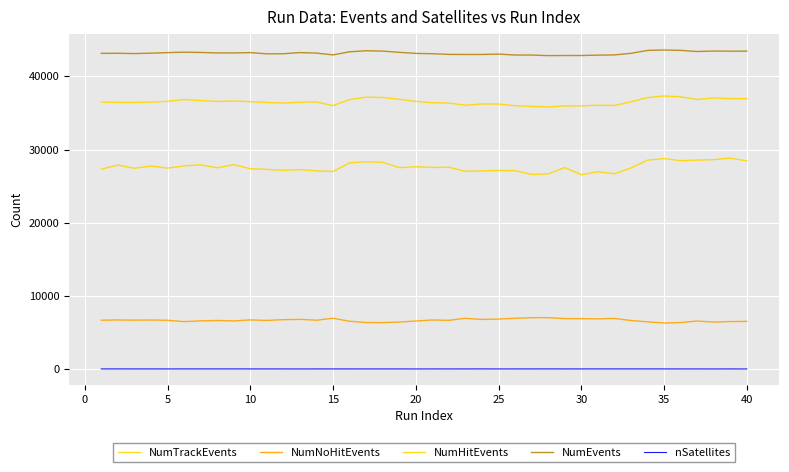

What is the lowest value of the NumEvents series?

42836.0